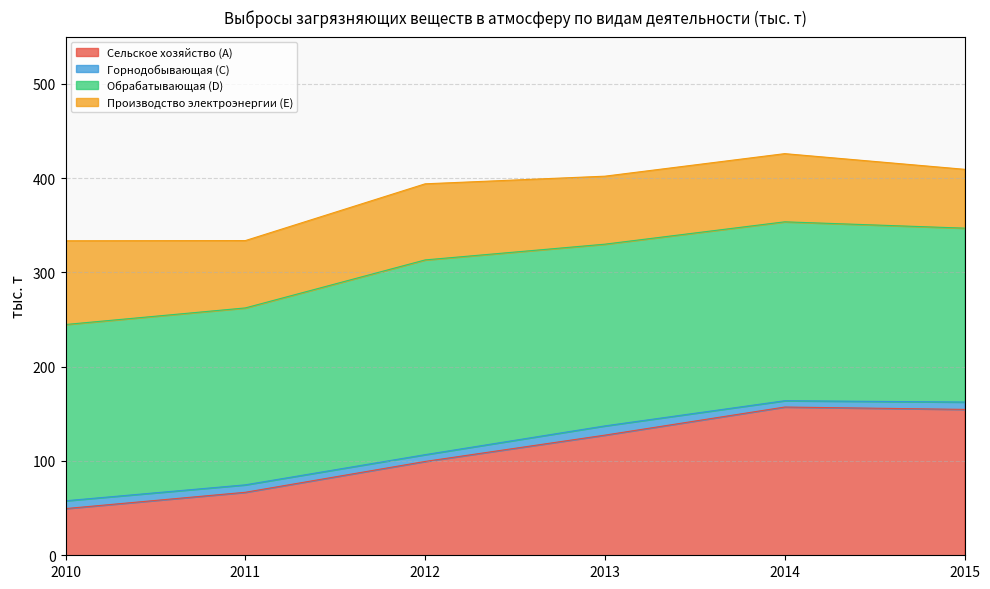

True or false: Производство электроэнергии (E) has a value of 30.0 at 2011.

False